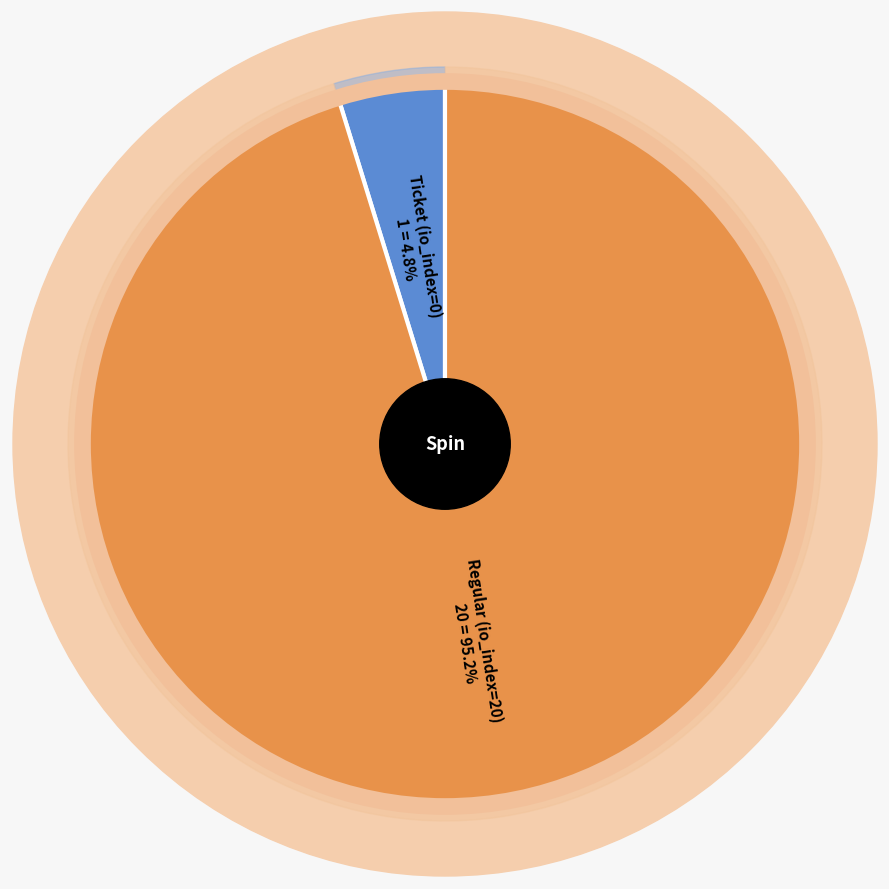

Count the number of slices in the pie.

2